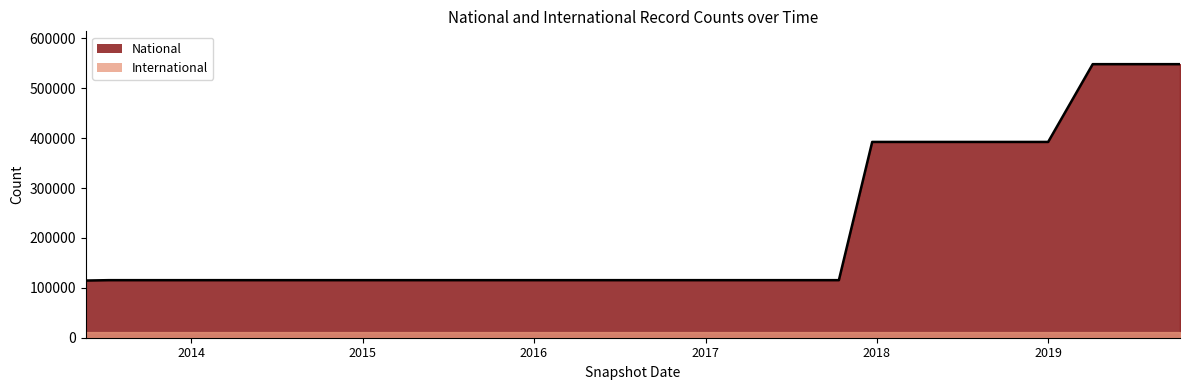

Which series changed the most between 2016-10-07 and 2019-07-01?

national